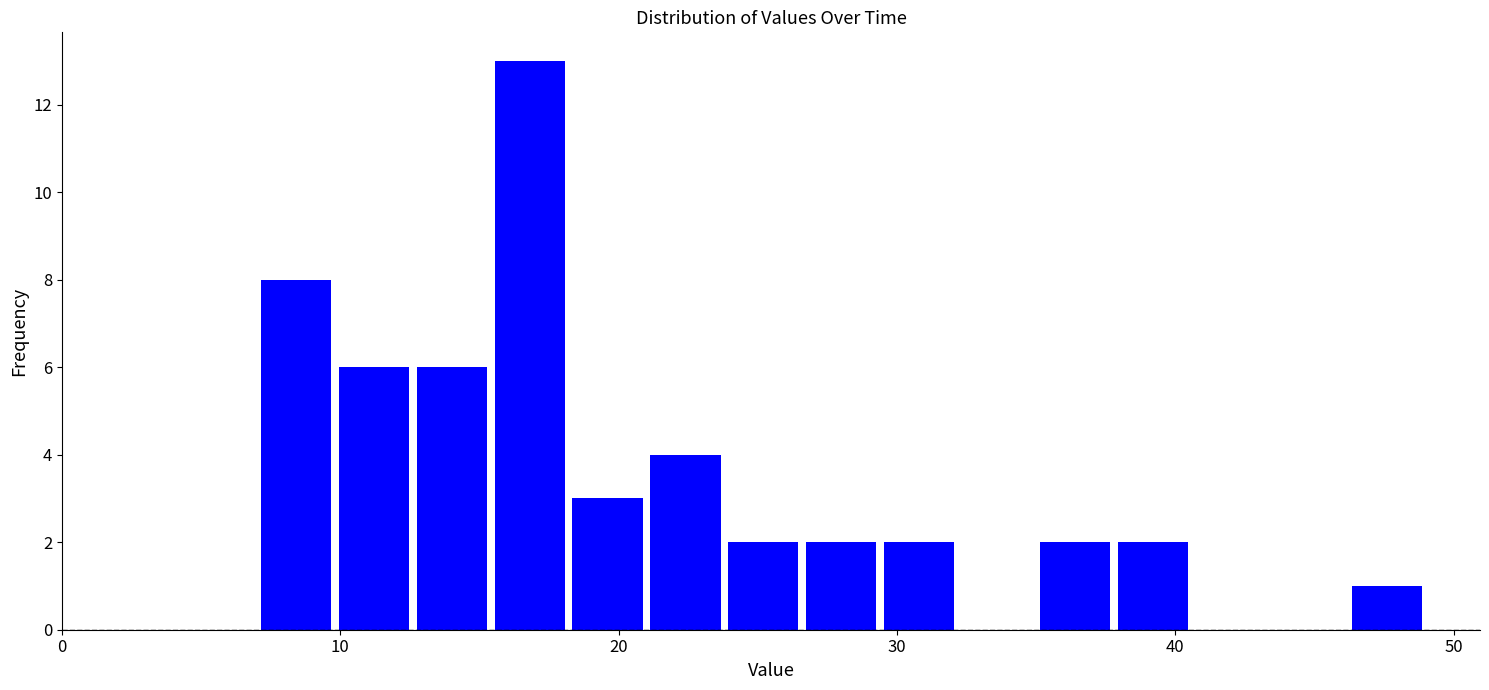

Read against the x-axis, roughly where is the centre of the tallest bar?

17